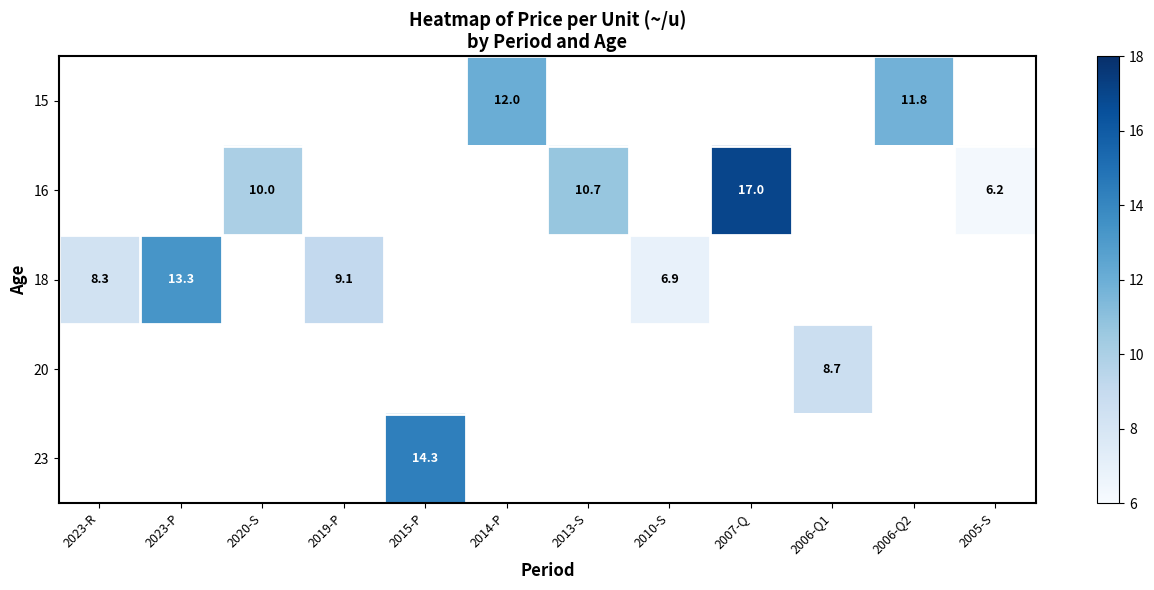

The value of 15 at 2014-P is 12.0. True or false?

True